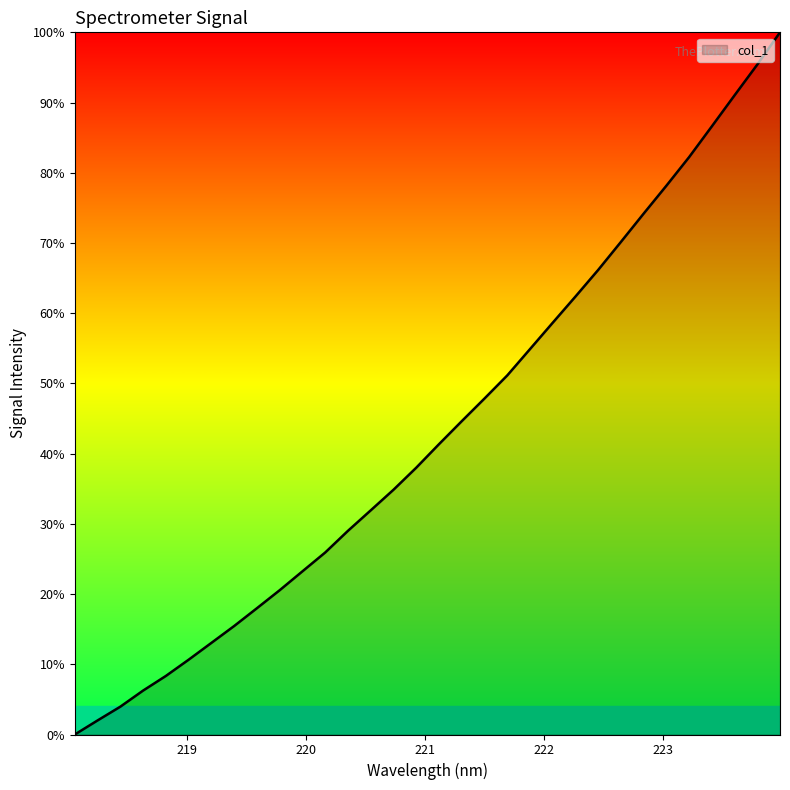

What is the difference between the maximum and minimum values?

100.0